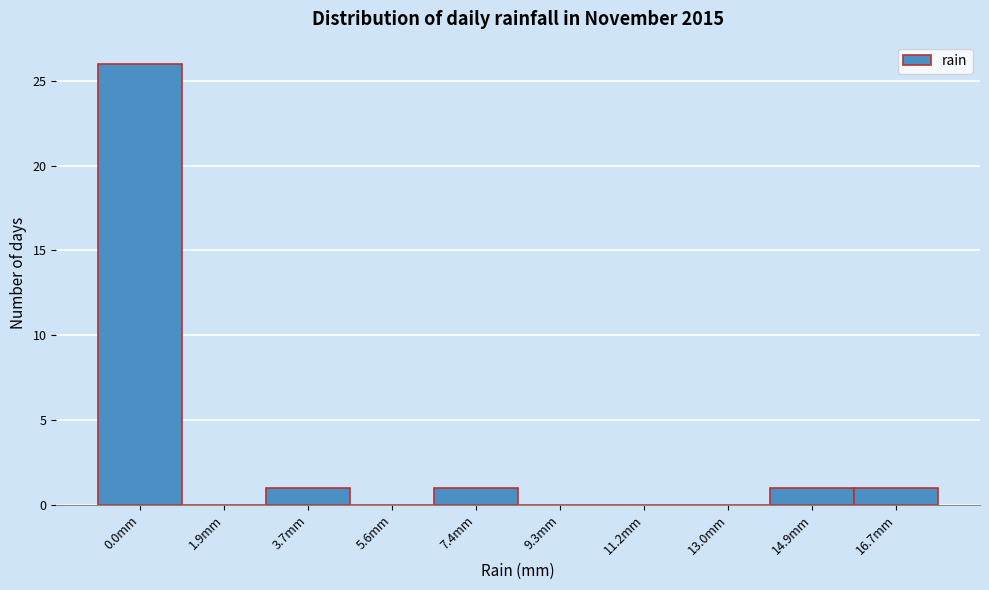

Reading left to right, what are all the values shown in this chart?

0.0mm=26	1.9mm=0	3.7mm=1	5.6mm=0	7.4mm=1	9.3mm=0	11.2mm=0	13.0mm=0	14.9mm=1	16.7mm=1